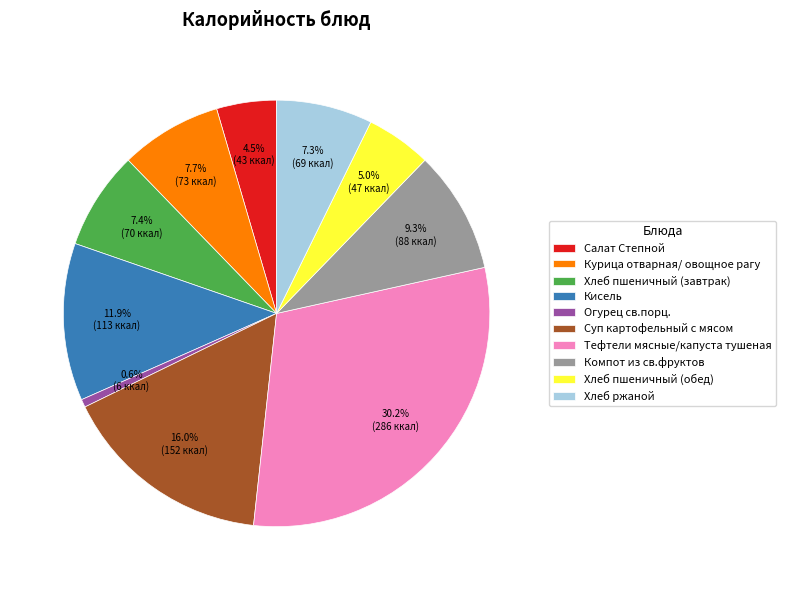

Is it true that Тефтели мясные/капуста тушеная is 18% of the pie?

False